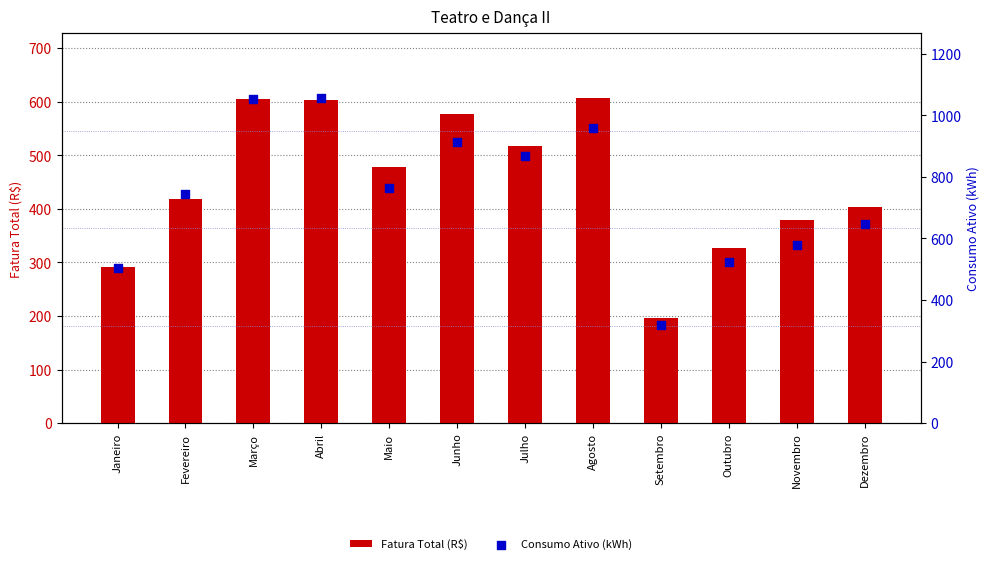

At which category is the sum across all series the highest?

Abril